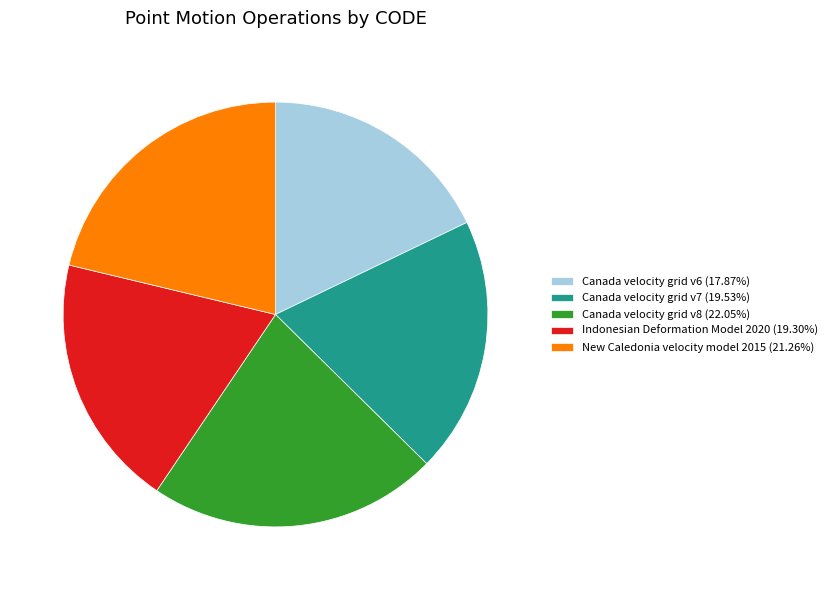

Is there a majority slice in this chart?

No